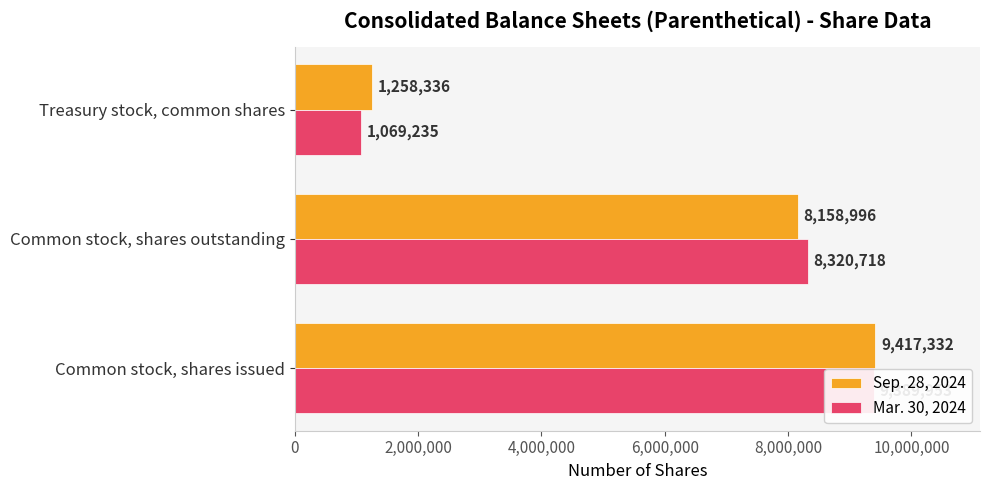

Reading left to right, list all the values displayed in this chart.

Sep. 28, 2024: 0=9417332	2,000,000=8158996	4,000,000=1258336
Mar. 30, 2024: 0=9389953	2,000,000=8320718	4,000,000=1069235